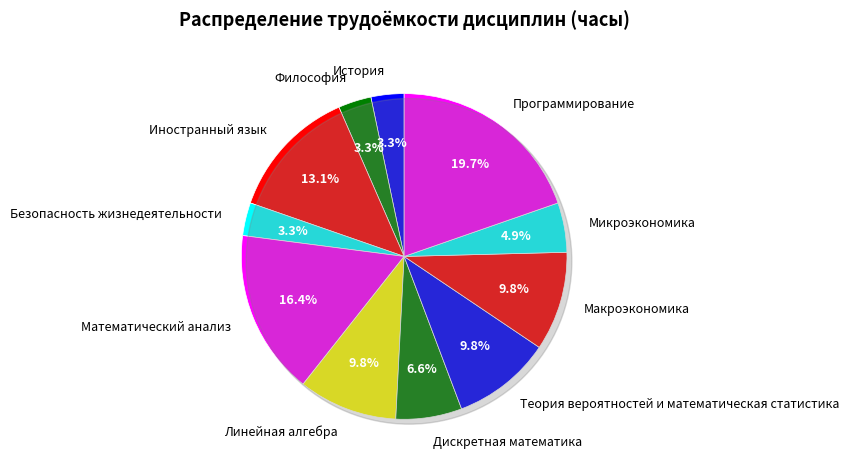

Is the sum of История and Философия greater than half?

No